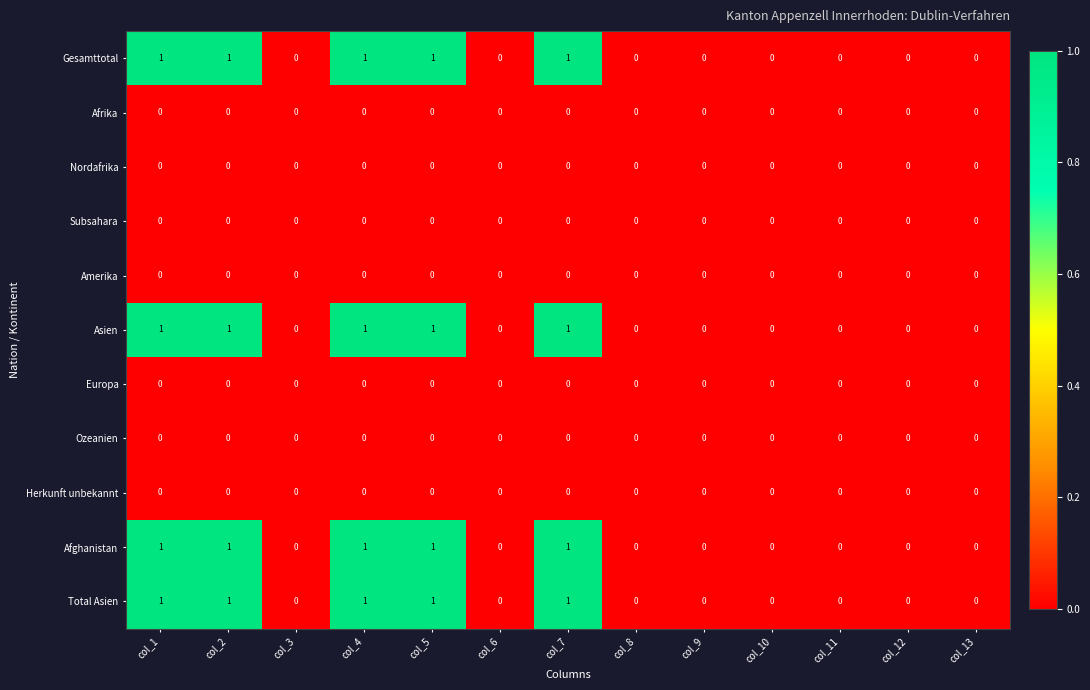

What is the total value across all series at col_4?

4